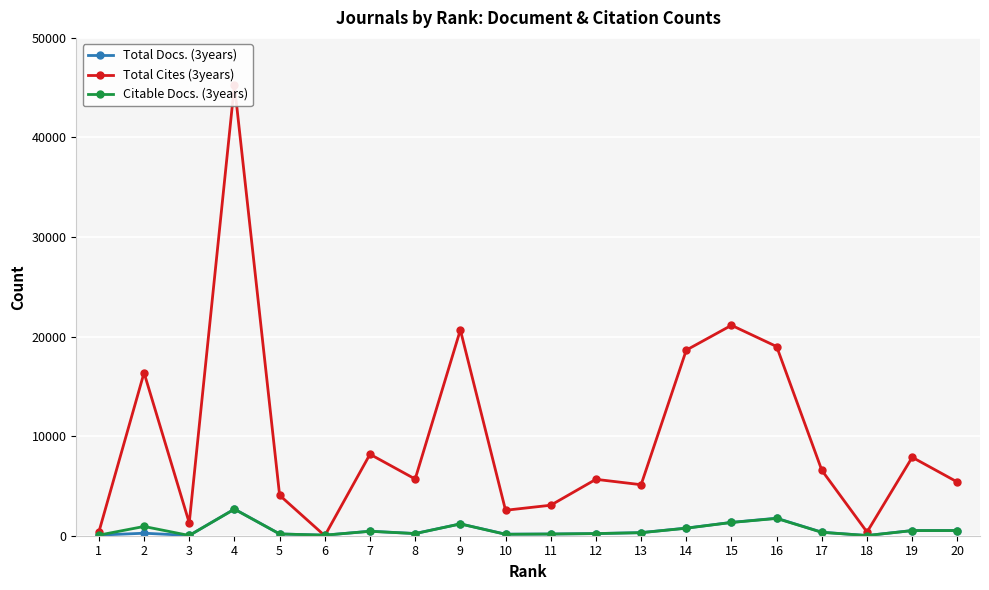

At which category does the chart reach its minimum across all series?

6